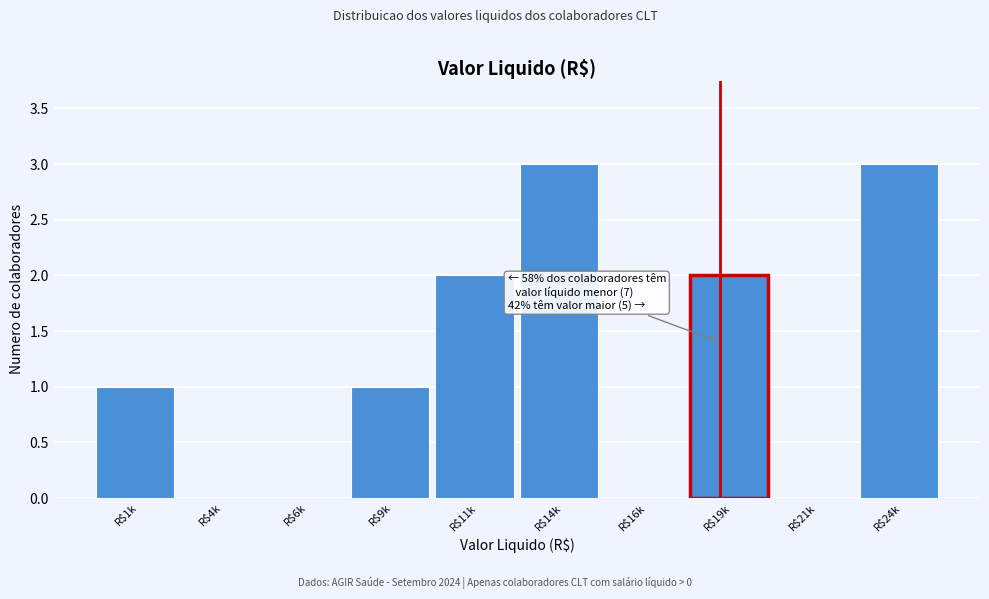

What is the sum of all values?

12